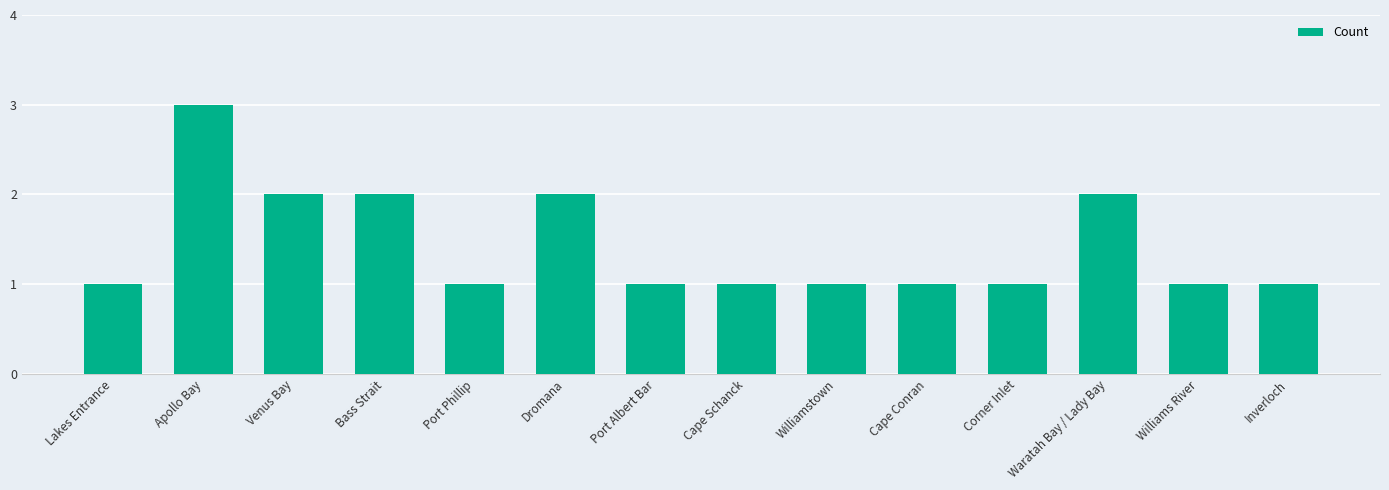

Count the values in the range 1 to 2.

13